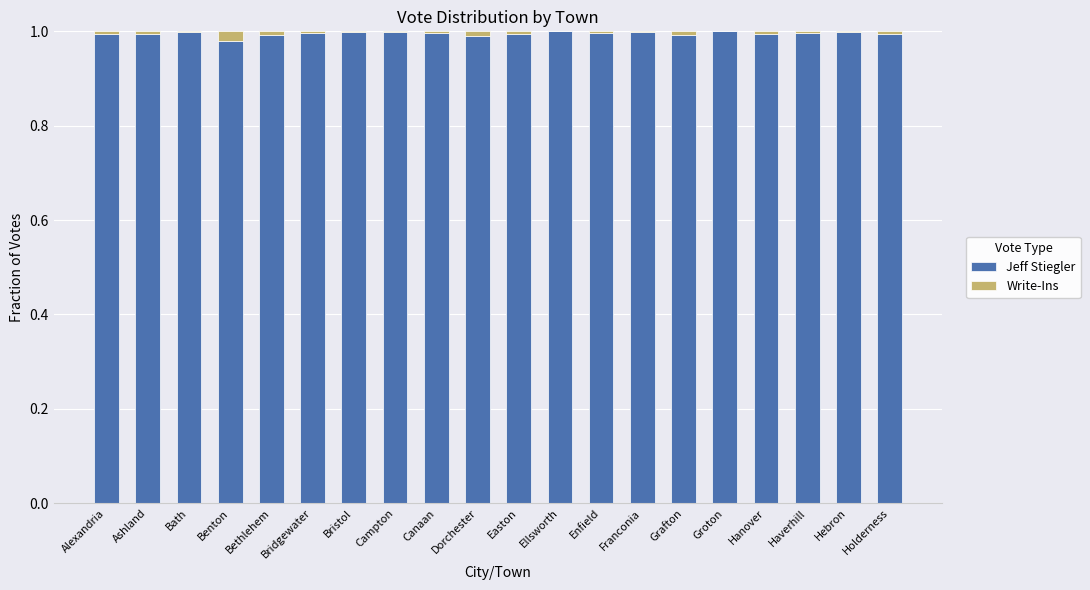

True or false: Jeff Stiegler has a value of 1.3 at Groton.

False